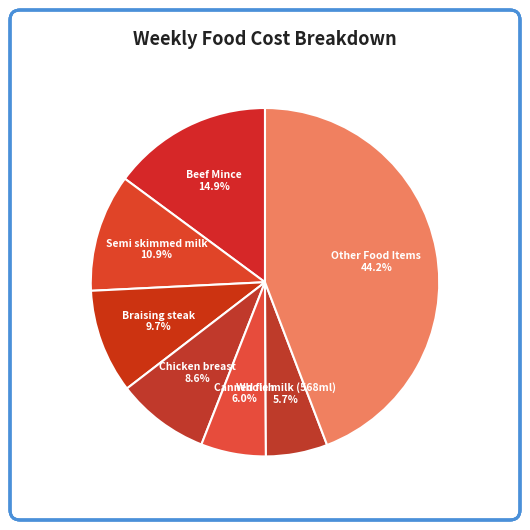

How many segments does this pie chart have?

7